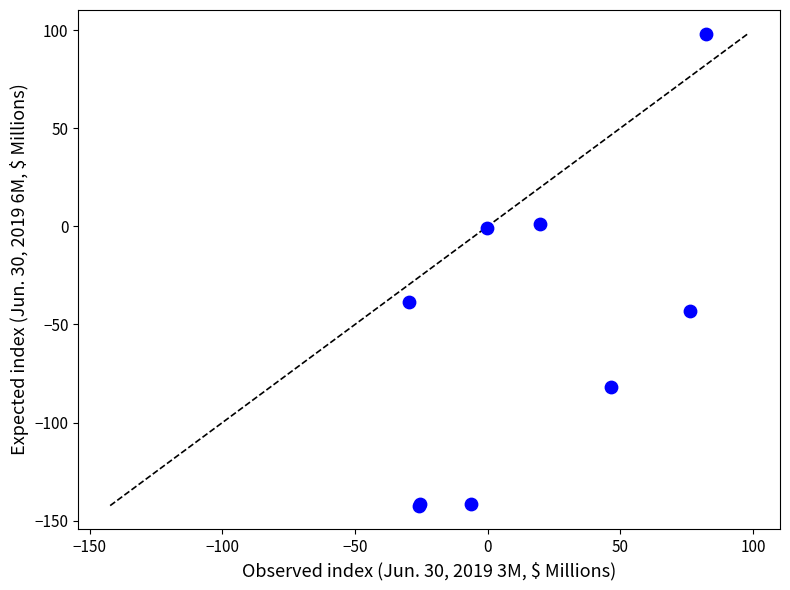

What Y value in the scatter plot is closest to -22?

-38.6